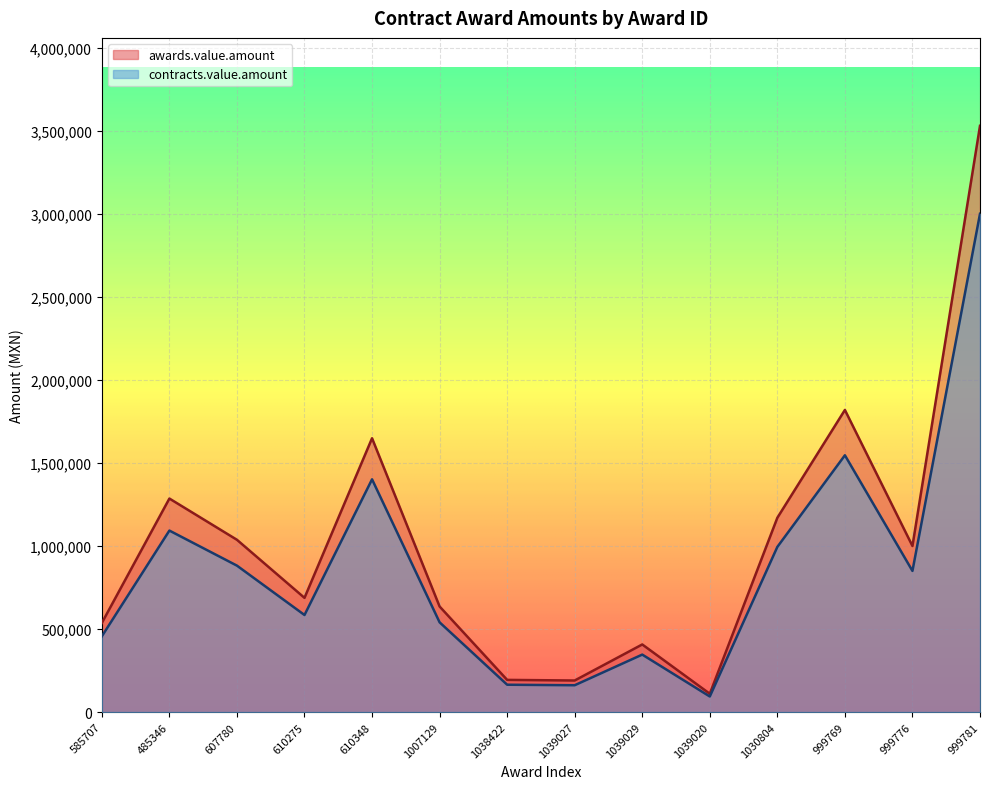

Rank the series at 610348 from lowest to highest value.

contracts.value.amount, awards.value.amount